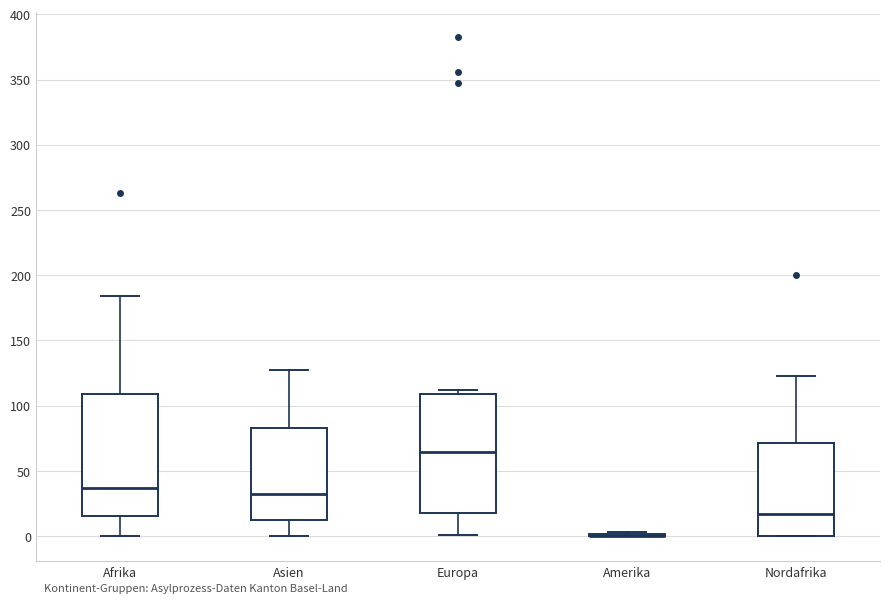

Reading left to right, transcribe this box plot: for each box, give where its median line is, the range the box spans, and where its two whiskers end, as read against the y-axis. The values are not printed on the chart, so give them approximately, as read against the axis.

Afrika: median 35, box 15 to 110, whiskers 0 to 185
Asien: median 35, box 15 to 85, whiskers 0 to 125
Europa: median 65, box 20 to 110, whiskers 0 to 110 (just above the box's upper edge)
Amerika: box collapsed to a line at 0, whiskers 0 to 5
Nordafrika: median 15, box 0 to 70, whiskers 0 to 125